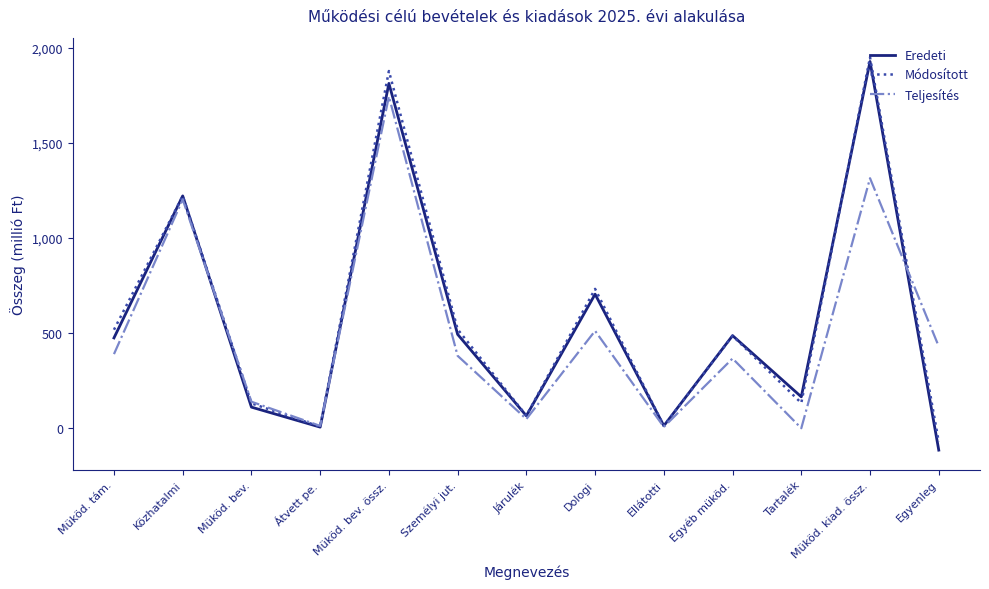

At which category is the sum across all series the highest?

Müköd. bev. össz.